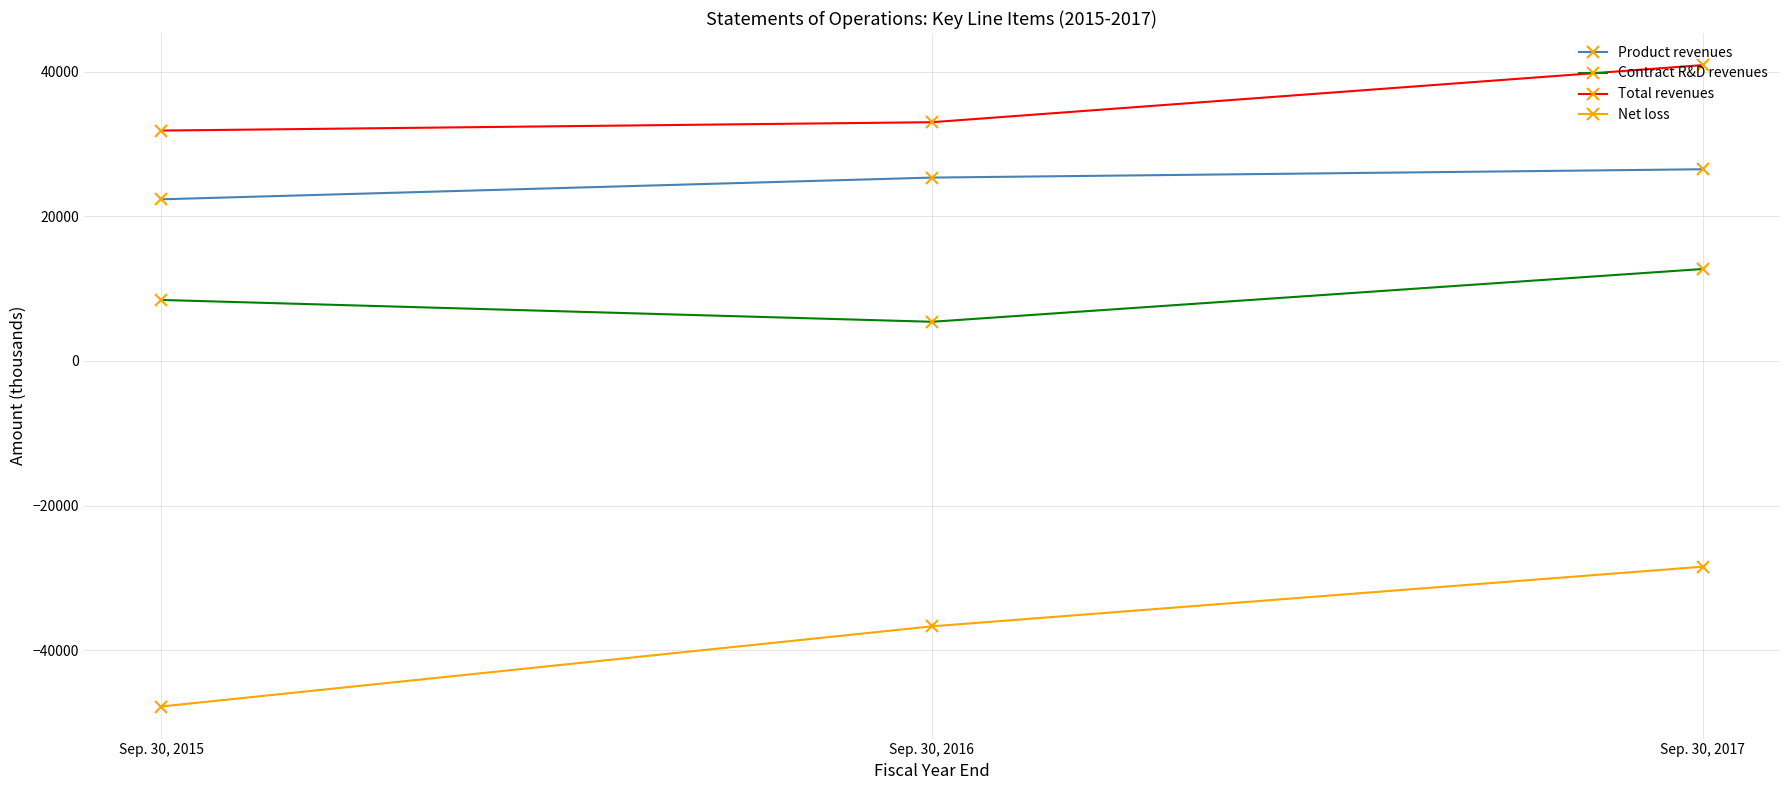

What is the value of the Total revenues point at the 3rd from the left?

40921